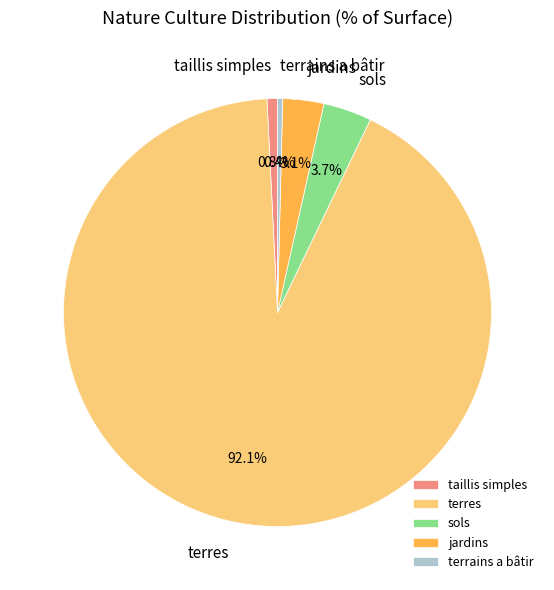

Which has a higher value, jardins or sols?

sols